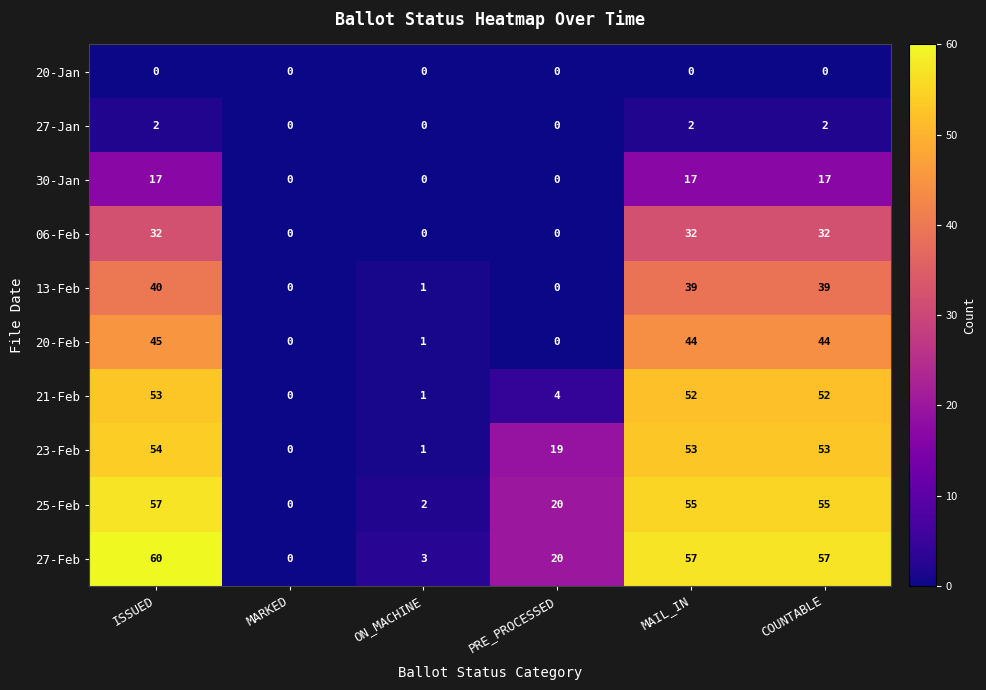

At which label is 25-Feb closest to 28?

PRE_PROCESSED